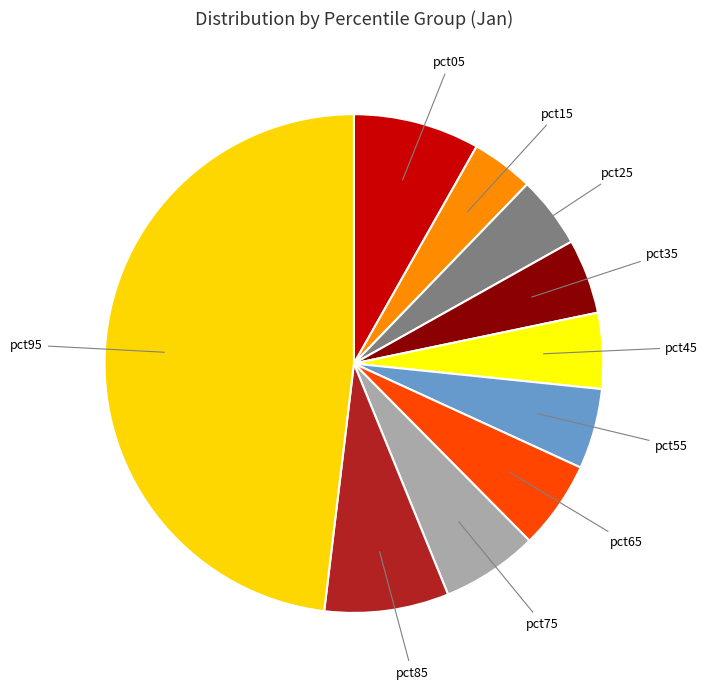

Does pct95 account for over 50% of the chart?

No